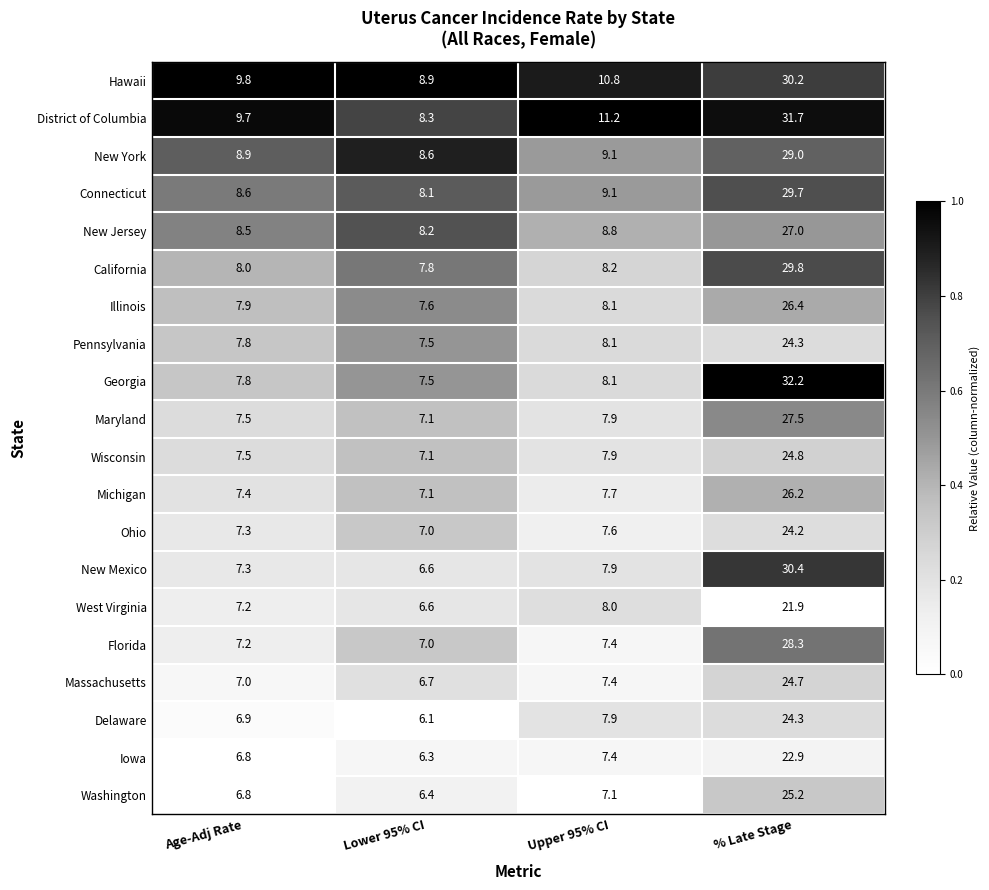

What is the difference between the Delaware values at Age-Adj Rate and % Late Stage?

17.4